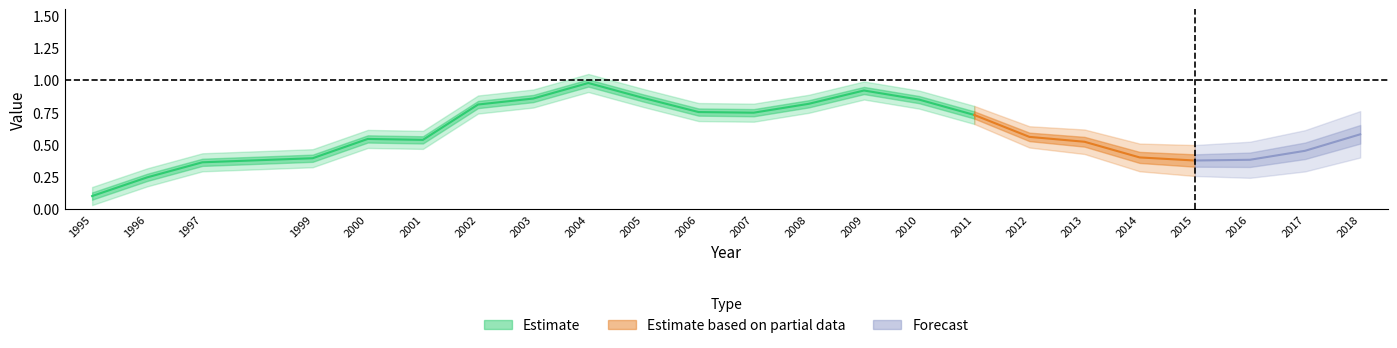

The value at 2009 is 0.4. True or false?

False